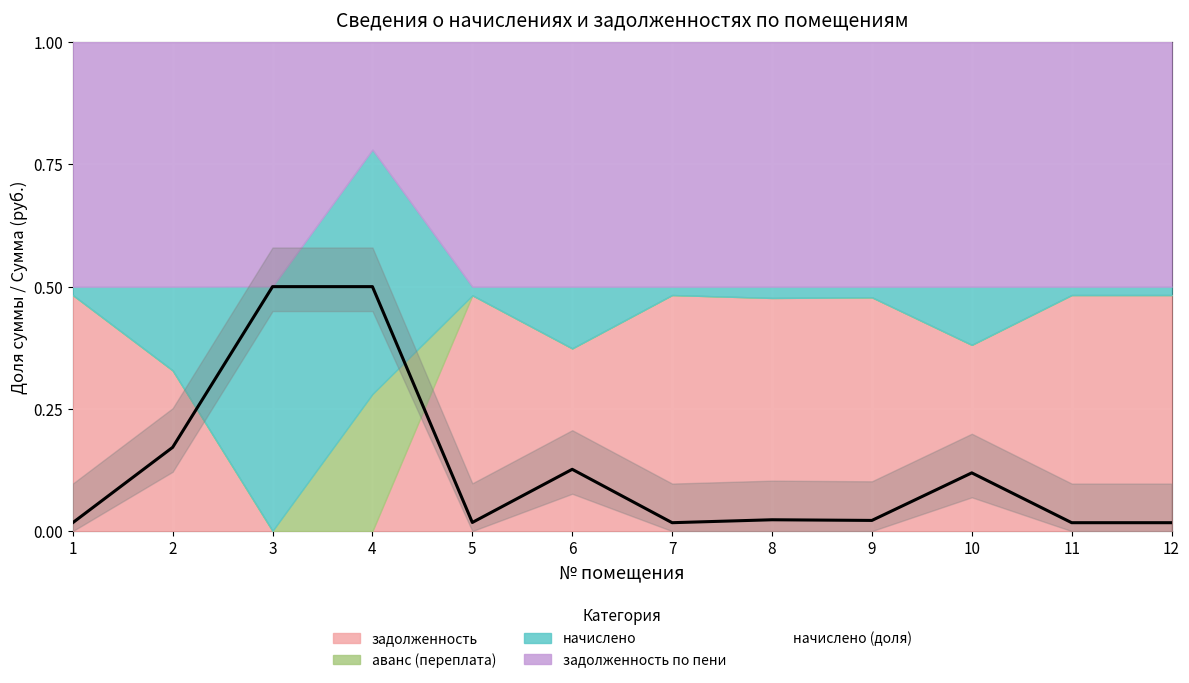

What is the sum of the values at 12 and 4?

0.5